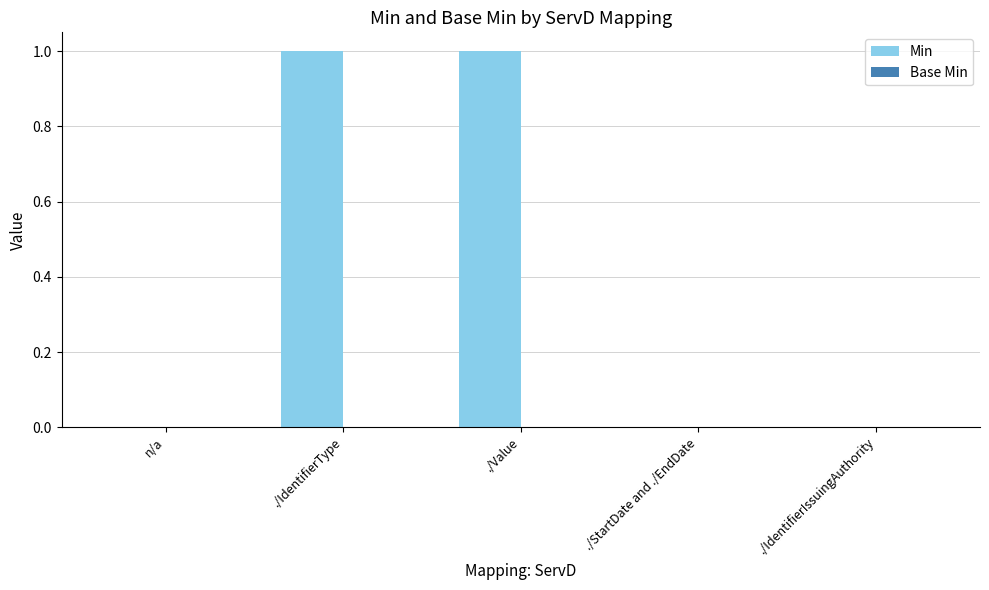

Is it true that the value at ./IdentifierIssuingAuthority is 0?

True